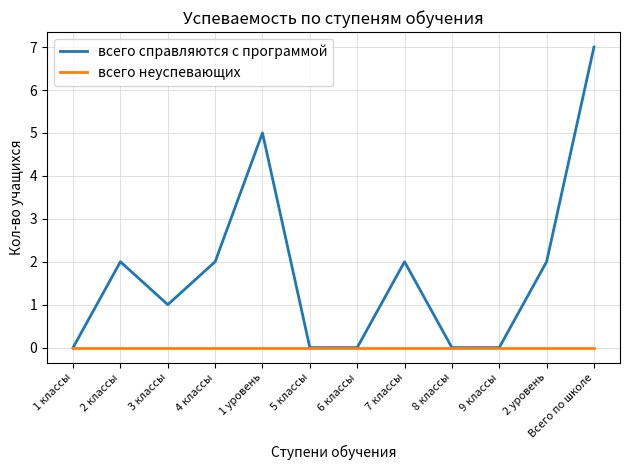

Count the number of categories in the chart.

12